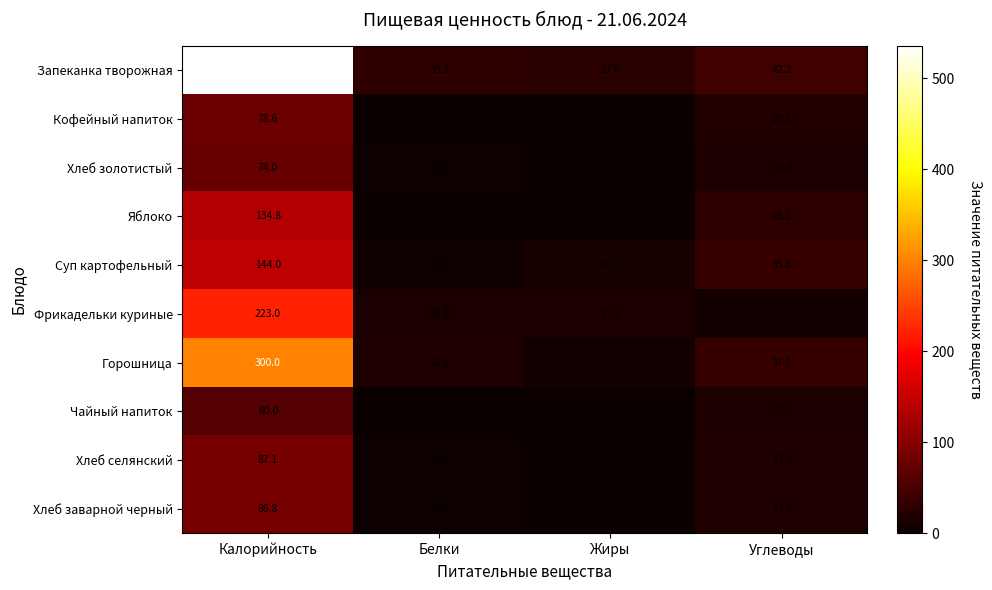

How many categories are shown in the chart?

4